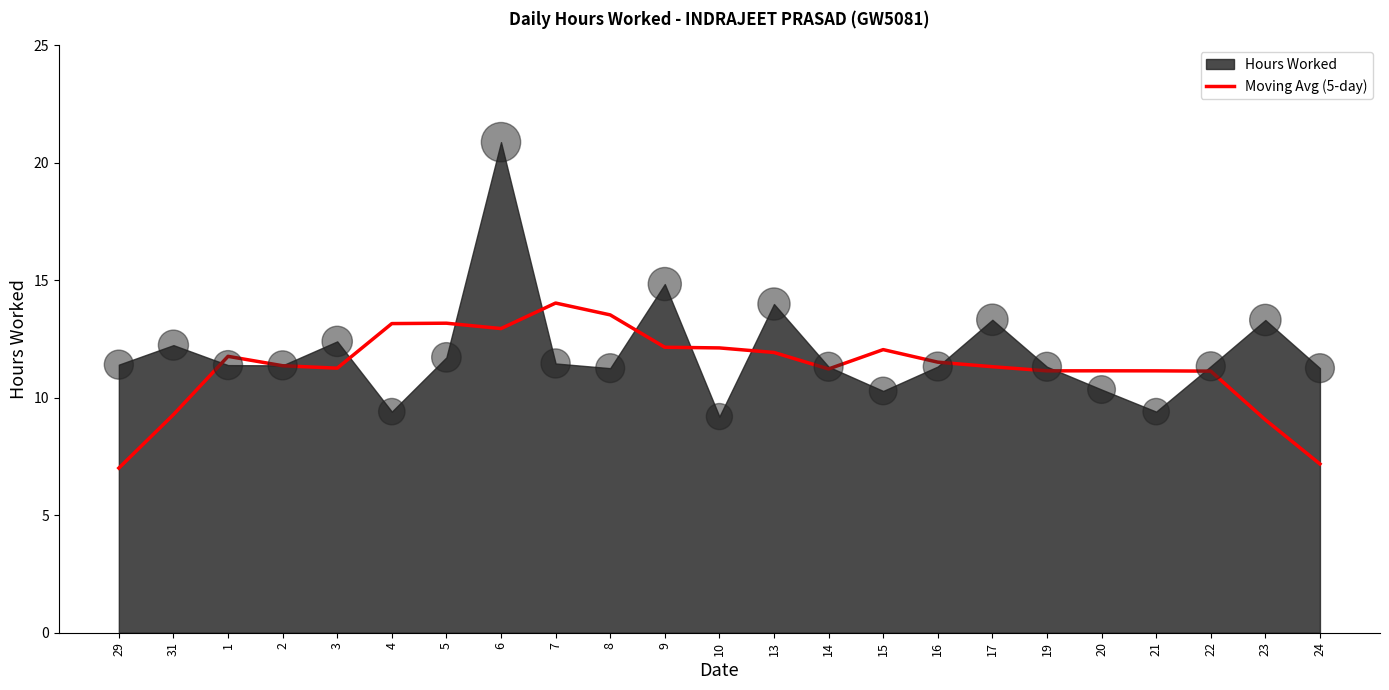

What is the ratio of the value at 13 to the value at 3?

1.1